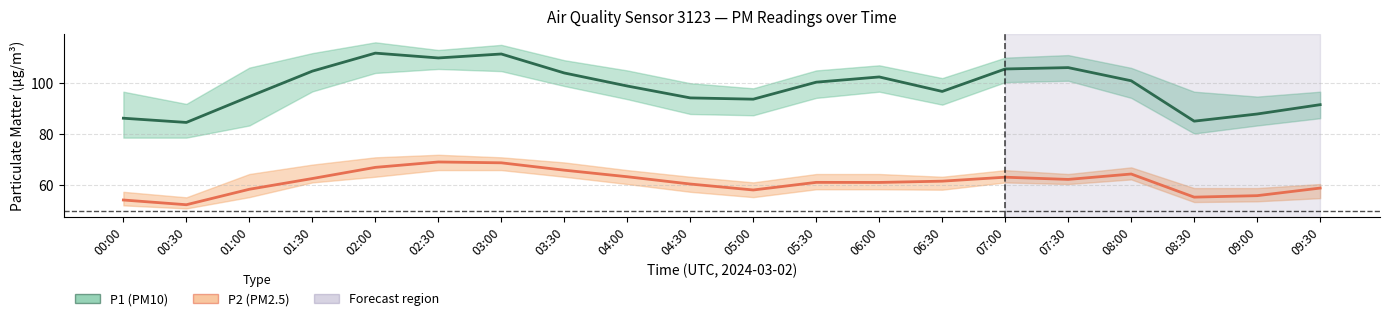

Reading left to right, list all the values displayed in this chart.

P1 (PM10): 86.3	84.7	94.8	104.7	111.8	109.9	111.4	104.0	98.9	94.2	93.8	100.4	102.5	96.8	105.6	106.1	101.0	85.2	88.0	91.6
P2 (PM2.5): 54.3	52.5	58.5	62.7	67.1	69.2	68.8	66.0	63.4	60.5	58.2	61.2	61.2	61.7	63.2	62.4	64.5	55.4	56.0	59.0